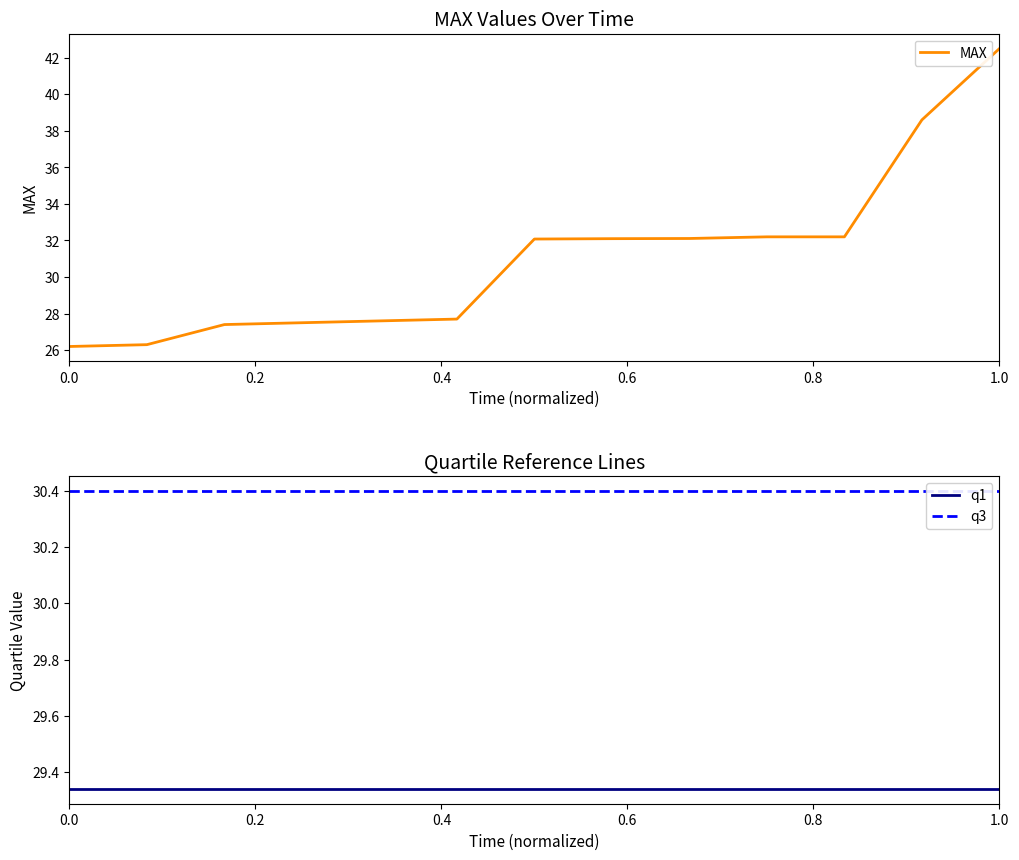

What is the smallest value displayed?

26.2